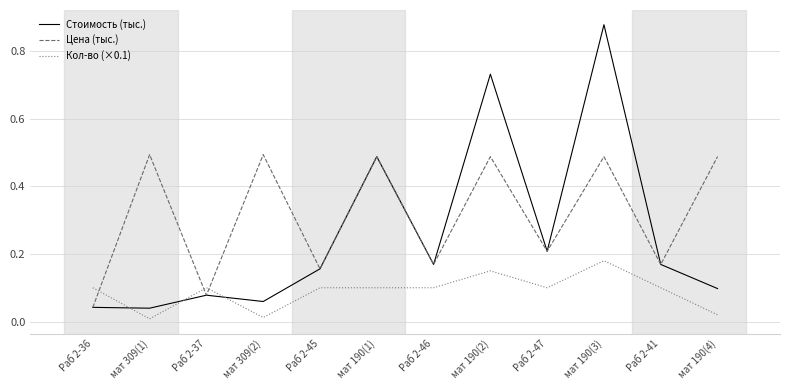

Rank the series by their average value, from lowest to highest.

Кол-во (×0.1), Стоимость (тыс.), Цена (тыс.)